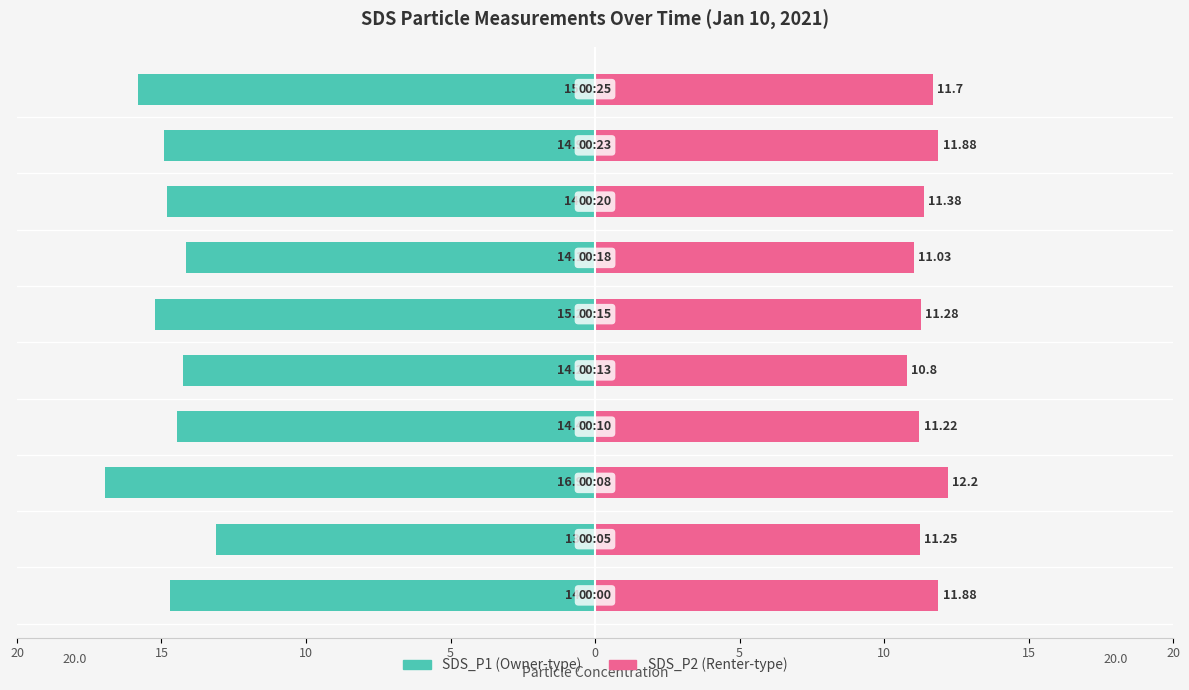

How many bars are there in each group?

2